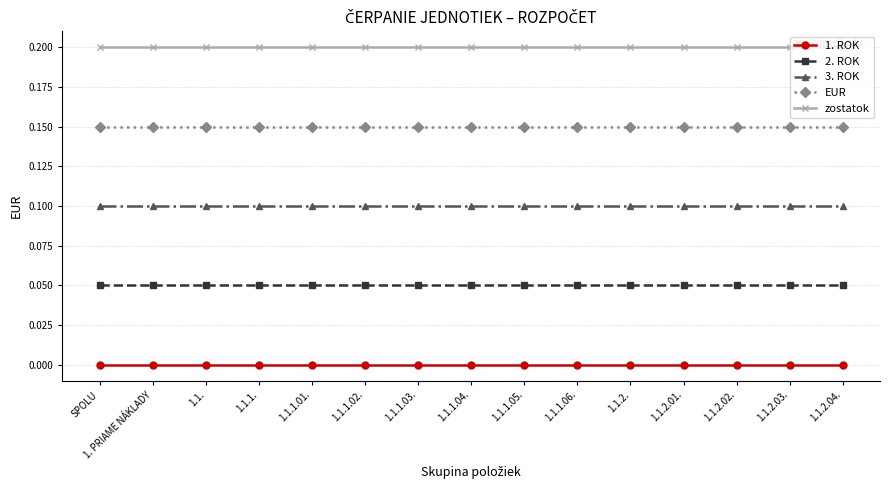

True or false: EUR and zostatok intersect in this chart.

False